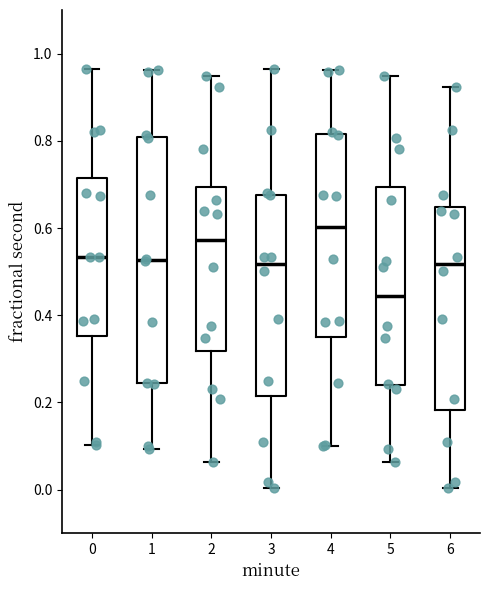

Which box has the highest median line?

4